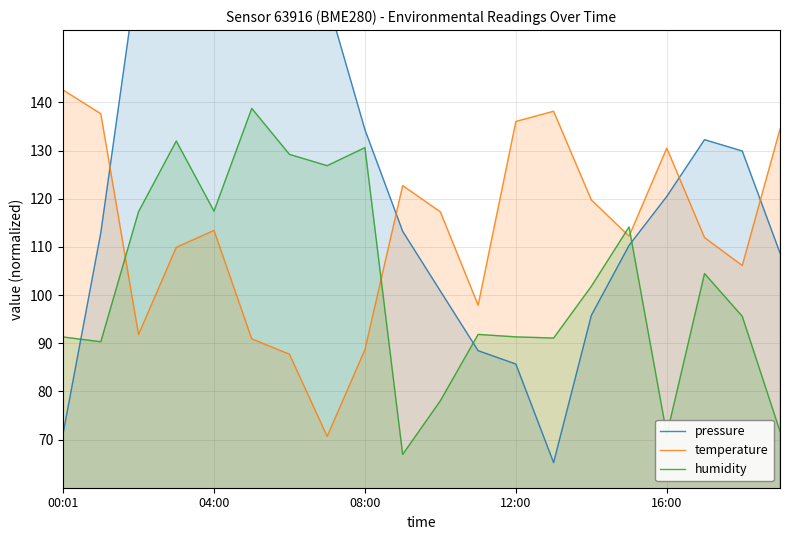

At which label does humidity reach its peak?

5